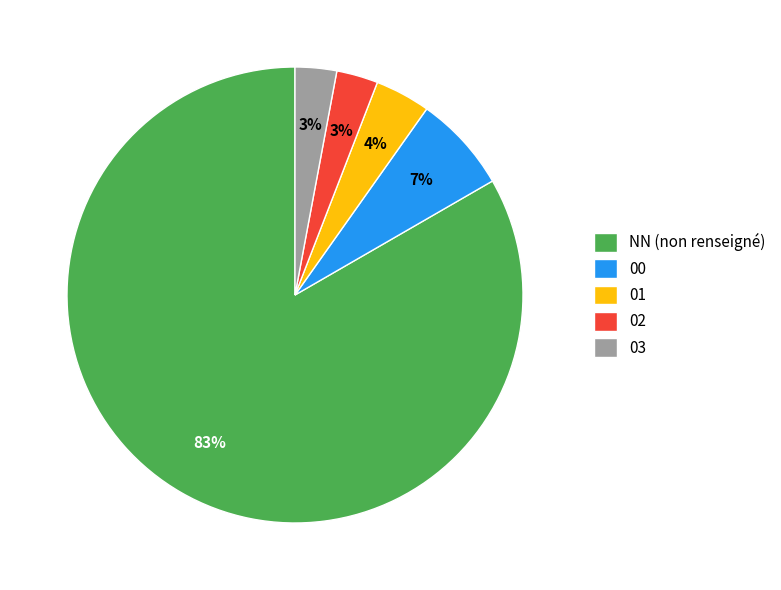

True or false: 02 accounts for 3% of the total.

True